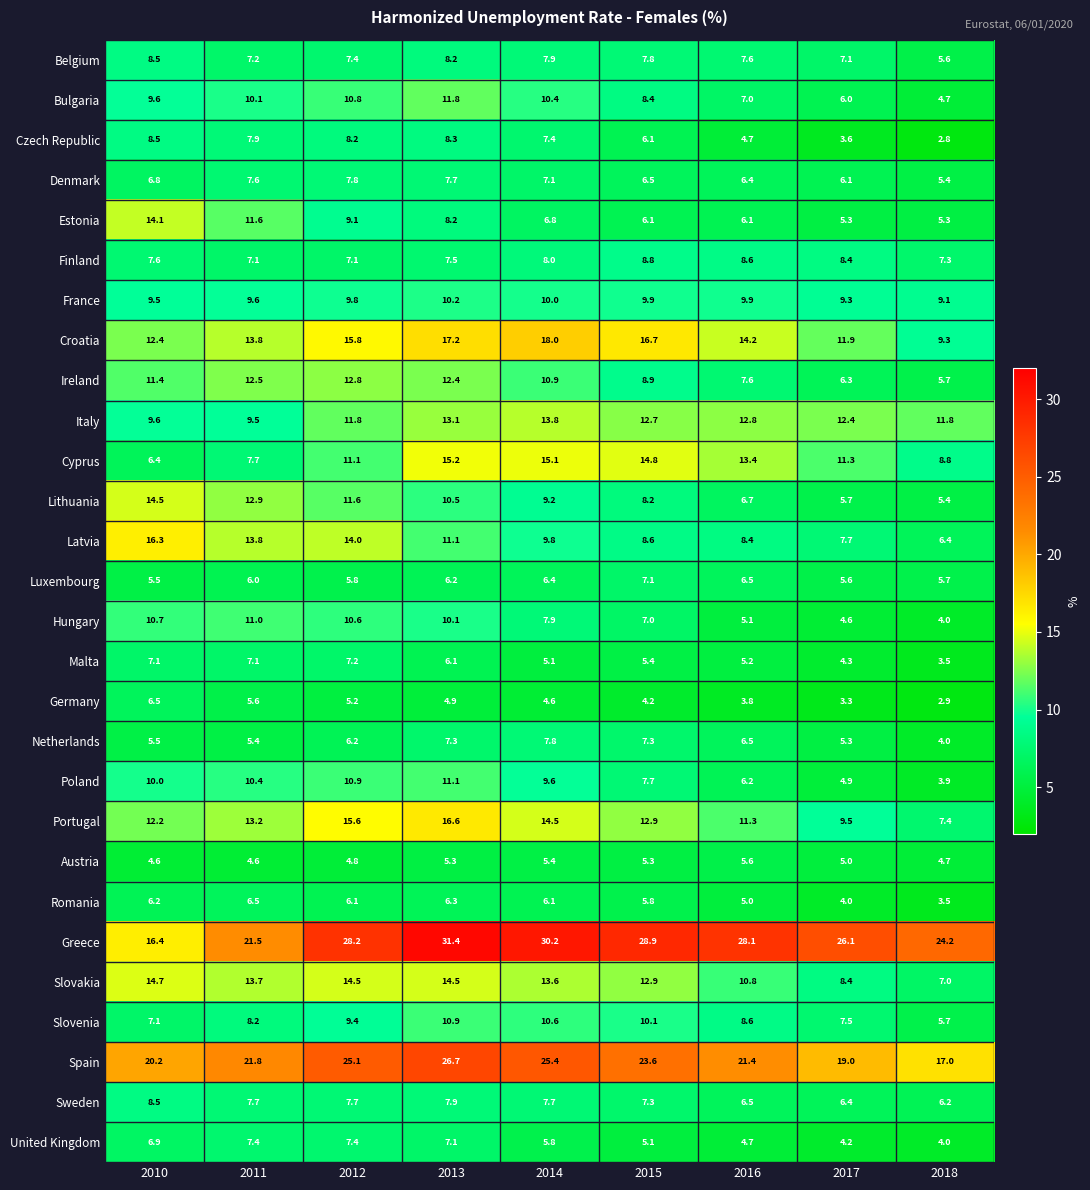

What is the spread (max minus min) of values at 2014?

25.6